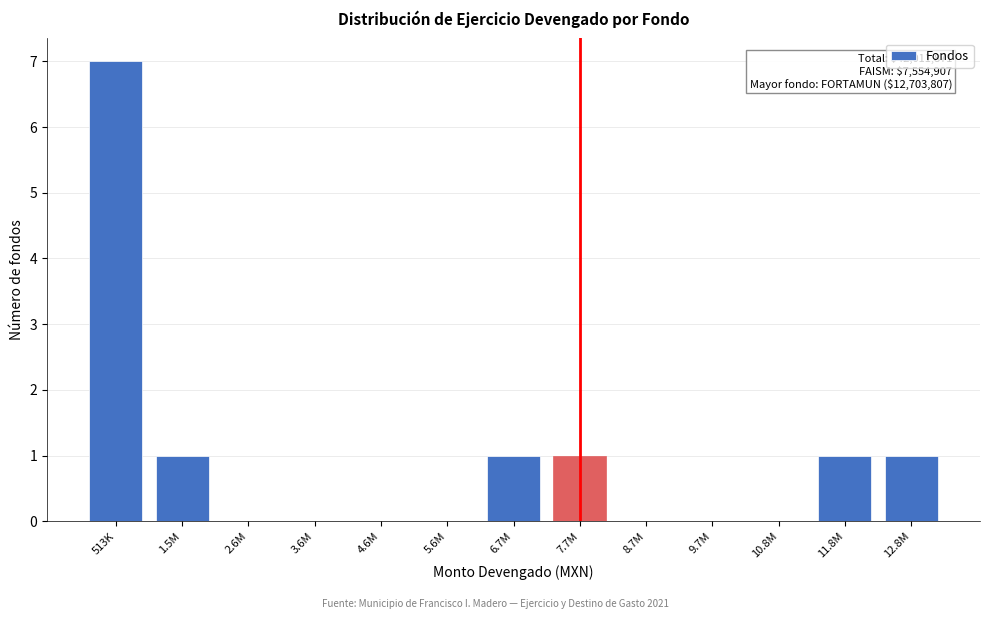

Reading right to left, transcribe all the data shown in this chart.

12.8M=1	11.8M=1	10.8M=0	9.7M=0	8.7M=0	7.7M=1	6.7M=1	5.6M=0	4.6M=0	3.6M=0	2.6M=0	1.5M=1	513K=7